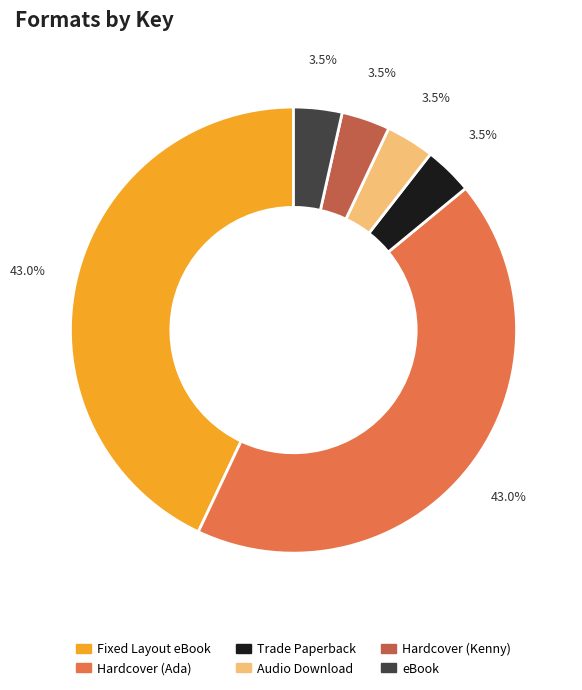

Is there any slice that represents more than half of the pie?

No